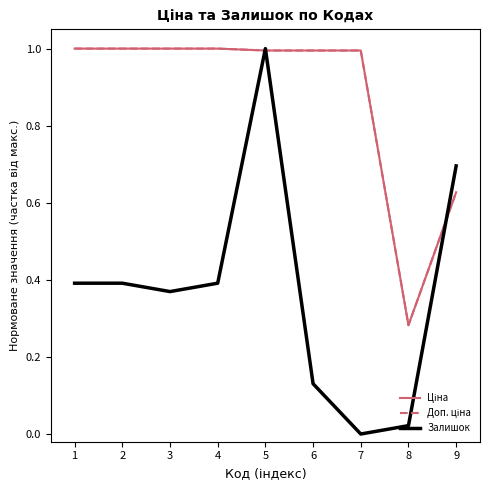

True or false: Залишок has a value of 0.4 at 1.

True